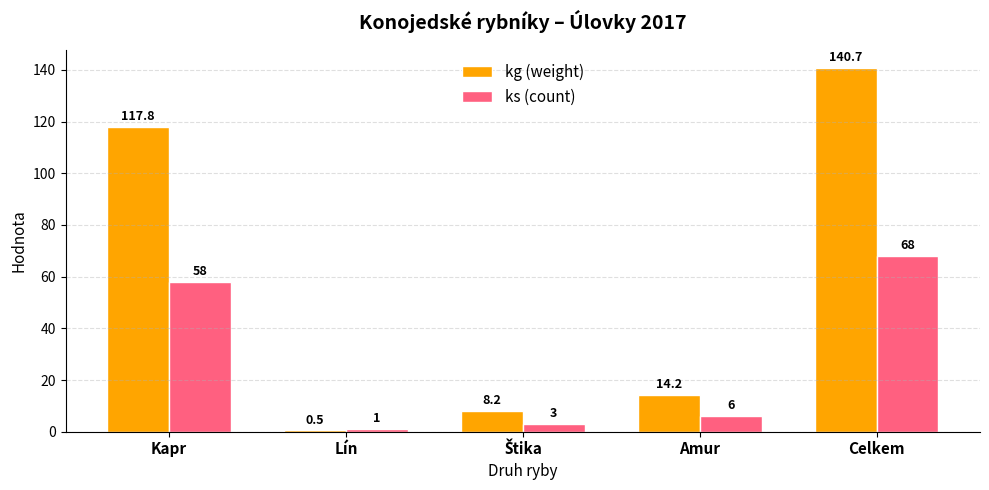

Which series has the largest range (max minus min)?

kg (weight)